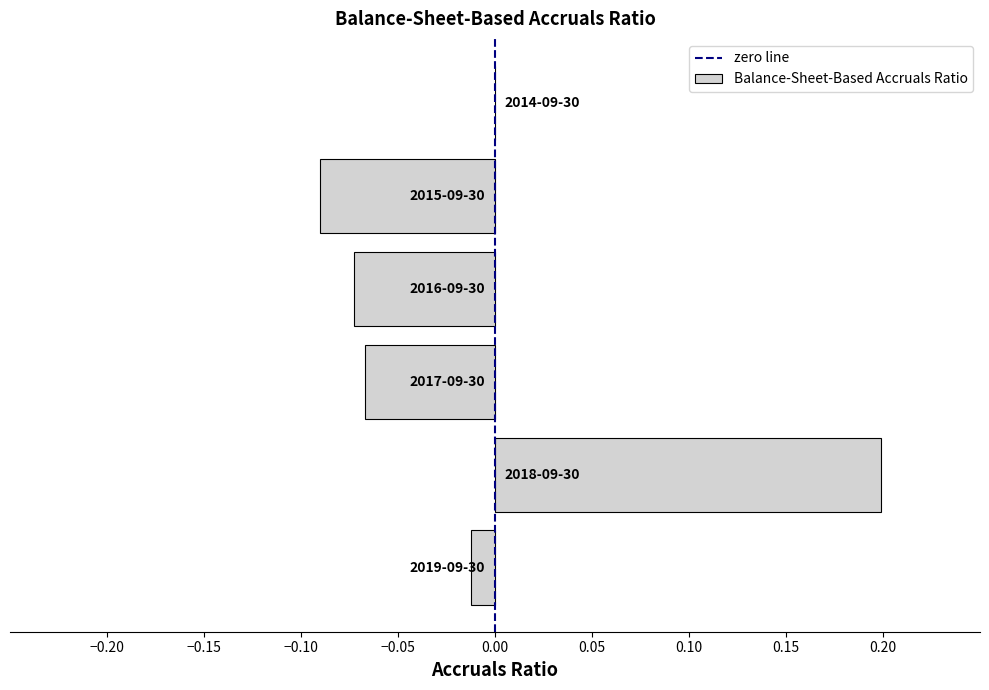

What is the minimum value shown in the chart?

-0.1